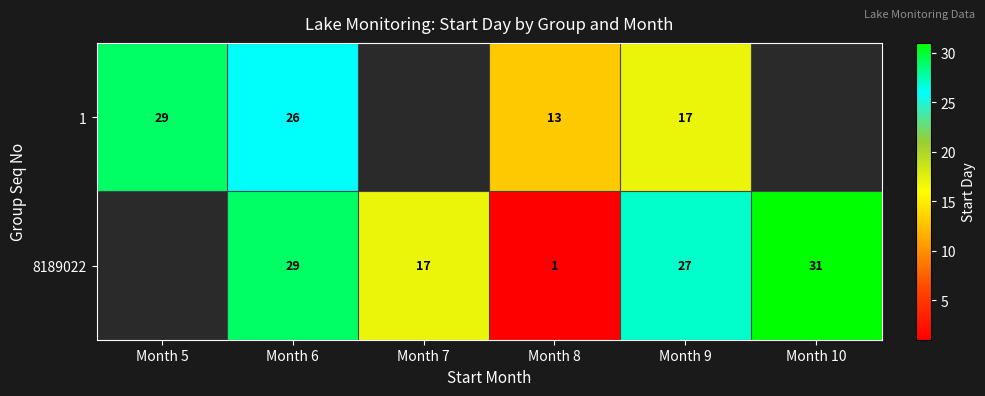

What is the minimum value shown in the chart?

1.0